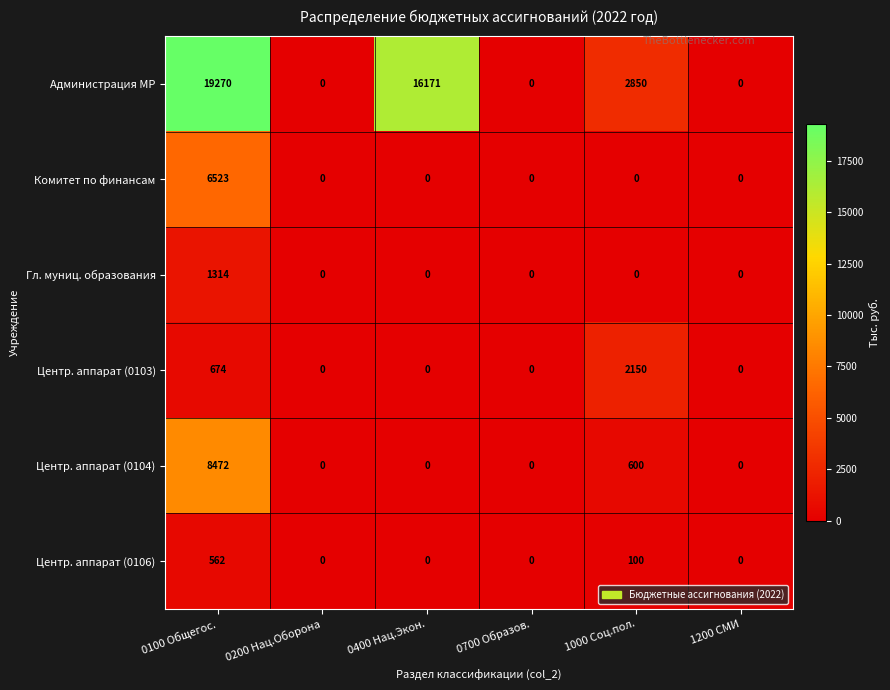

At which label does Центр. аппарат (0104) reach its peak?

0100 Общегос.